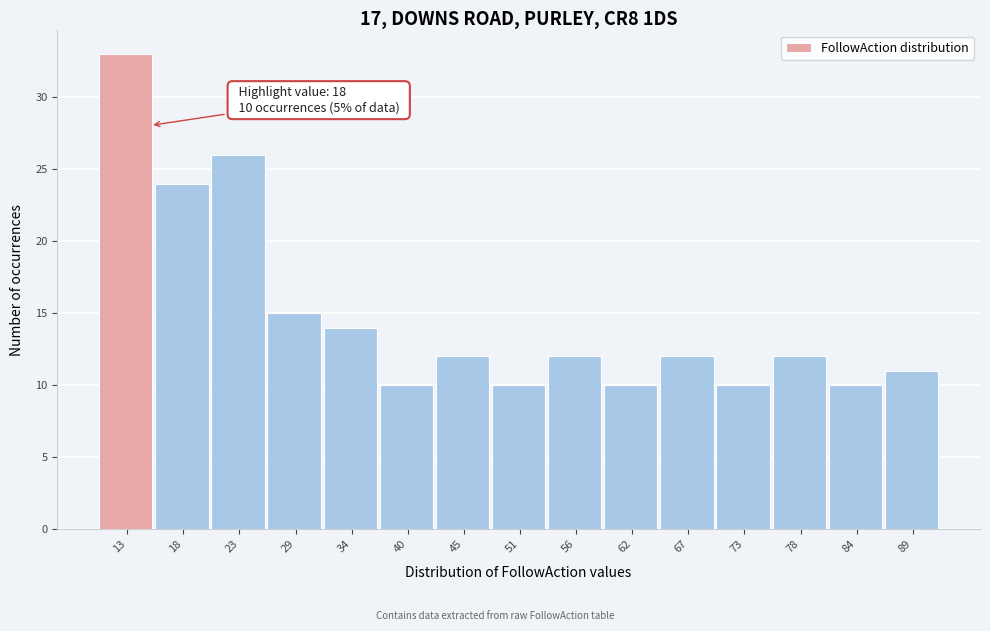

Reading left to right, what are all the values shown in this chart?

13=33	18=24	23=26	29=15	34=14	40=10	45=12	51=10	56=12	62=10	67=12	73=10	78=12	84=10	89=11